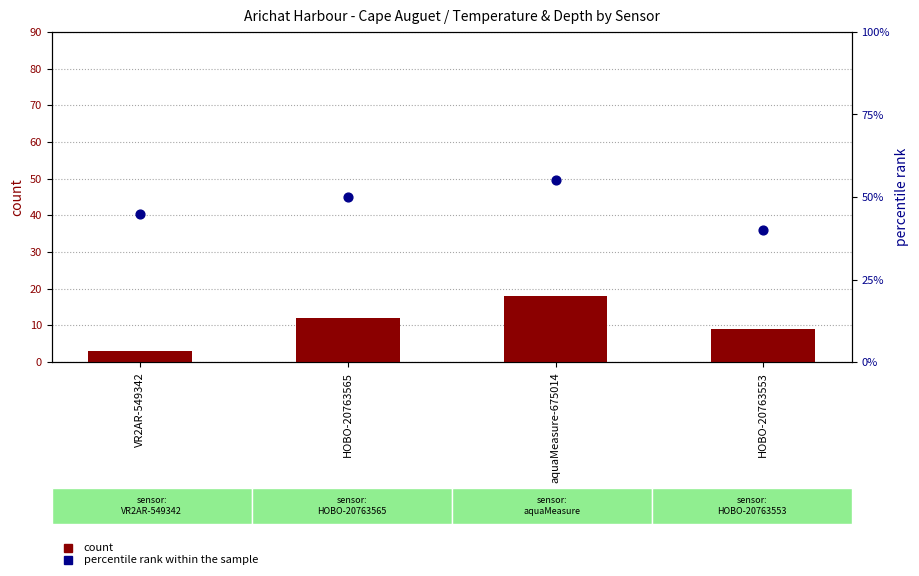

Which series has the widest spread of Y values?

count